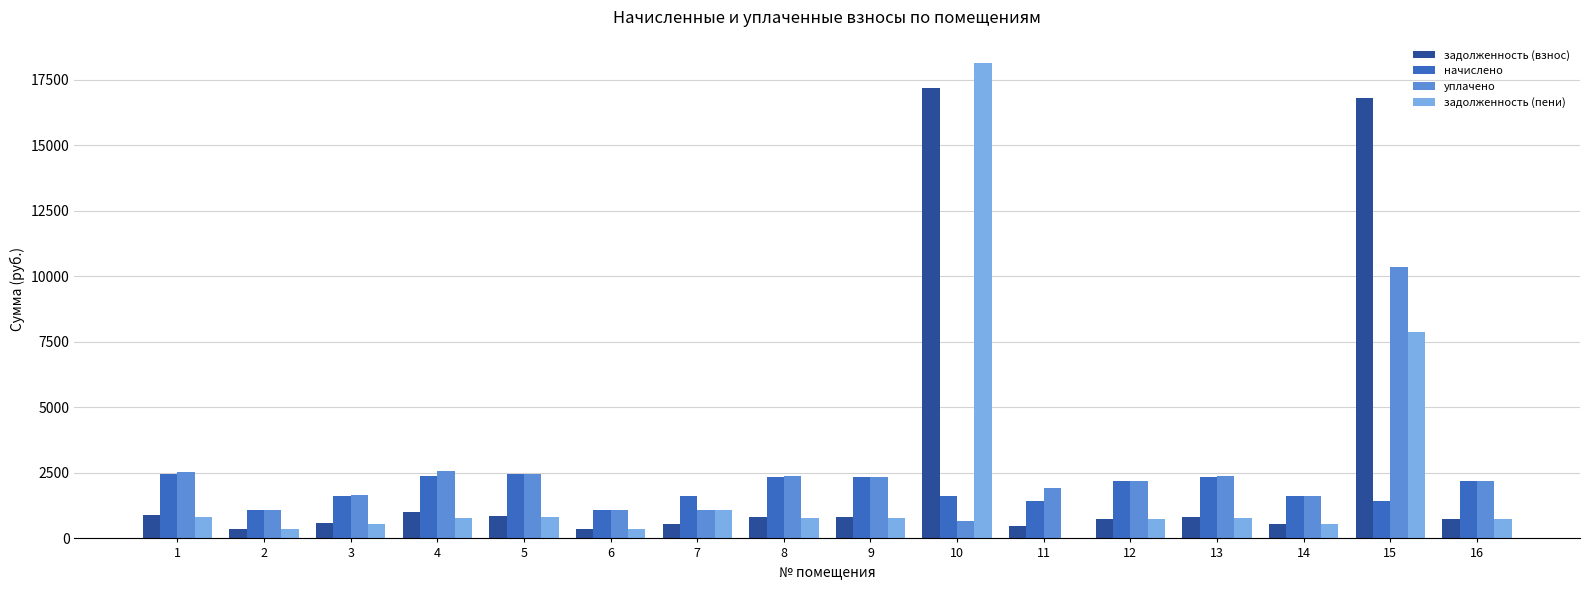

What is the greatest value displayed?

18124.8